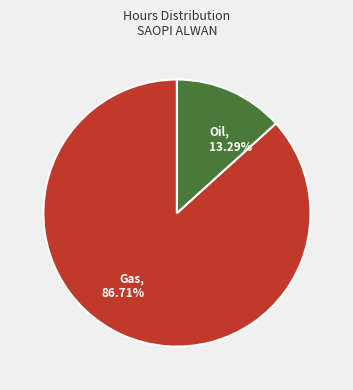

Do Oil, 13.29% and Gas, 86.71% together represent more than half of the pie?

Yes